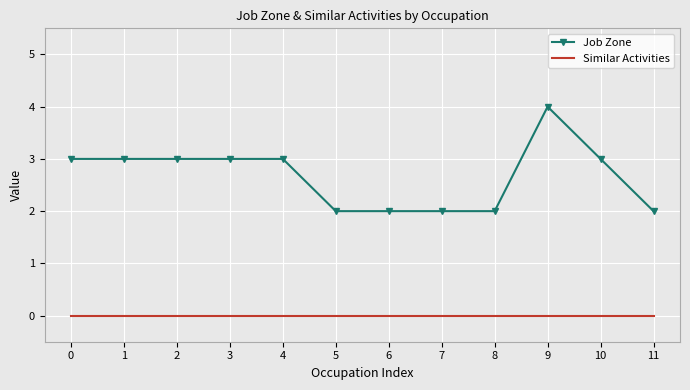

True or false: Job Zone and Similar Activities cross at least once.

False